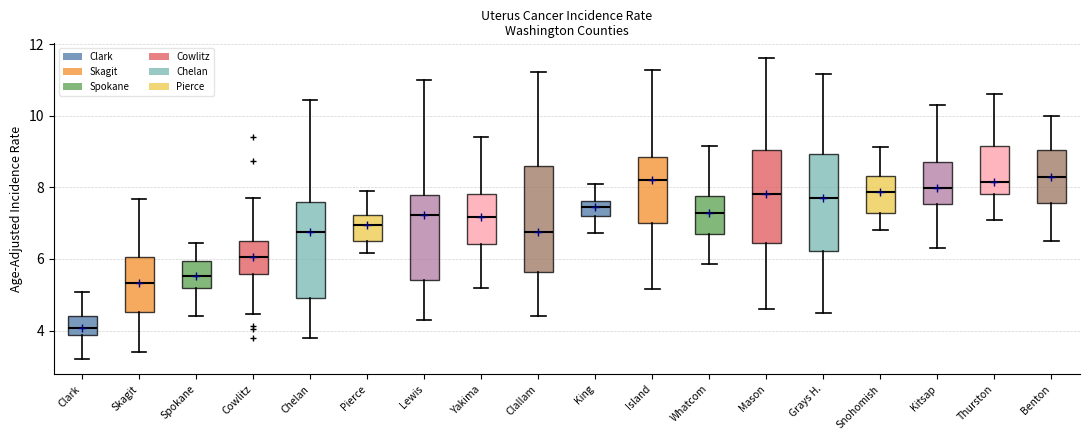

Where is the lower edge of the box for Lewis on the y-axis? The values are not printed on the chart, so give them approximately, as read against the axis.

5.4